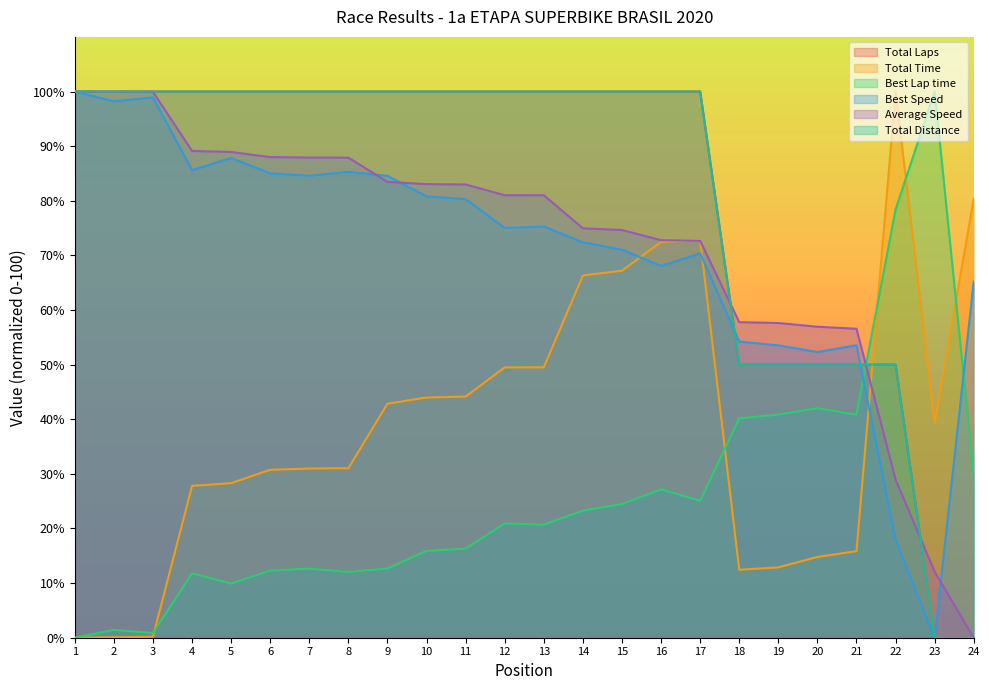

Reading right to left, list all the values displayed in this chart.

Total Laps: 0.0	0.0	50.0	50.0	50.0	50.0	50.0	100.0	100.0	100.0	100.0	100.0	100.0	100.0	100.0	100.0	100.0	100.0	100.0	100.0	100.0	100.0	100.0	100.0
Total Time: 80.4	39.3	100.0	15.8	14.8	12.9	12.4	72.8	72.5	67.2	66.3	49.5	49.5	44.1	44.0	42.8	31.0	31.0	30.7	28.3	27.8	0.2	0.1	0.0
Best Lap time: 29.8	100.0	78.4	40.8	42.0	40.8	40.2	25.1	27.2	24.5	23.3	20.7	20.9	16.3	15.9	12.7	12.0	12.7	12.3	9.9	11.8	0.9	1.4	0.0
Best Speed: 65.2	0.0	17.9	53.5	52.3	53.5	54.2	70.4	68.1	71.0	72.4	75.3	75.0	80.3	80.8	84.6	85.3	84.6	85.0	87.8	85.6	98.9	98.2	100.0
Average Speed: 0.0	12.1	28.9	56.6	56.9	57.6	57.8	72.7	72.8	74.6	74.9	81.0	81.0	83.0	83.0	83.5	87.9	87.9	88.0	88.9	89.1	99.9	100.0	100.0
Total Distance: 0.0	0.0	50.0	50.0	50.0	50.0	50.0	100.0	100.0	100.0	100.0	100.0	100.0	100.0	100.0	100.0	100.0	100.0	100.0	100.0	100.0	100.0	100.0	100.0